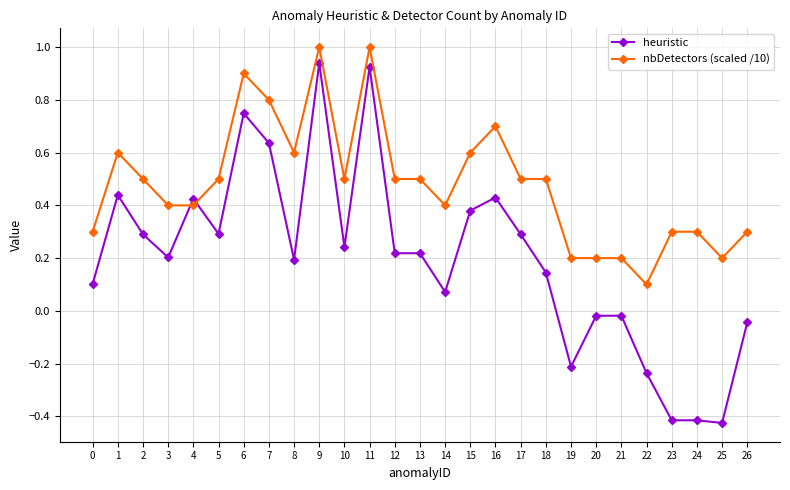

How many times do heuristic and nbDetectors (scaled /10) cross each other?

2